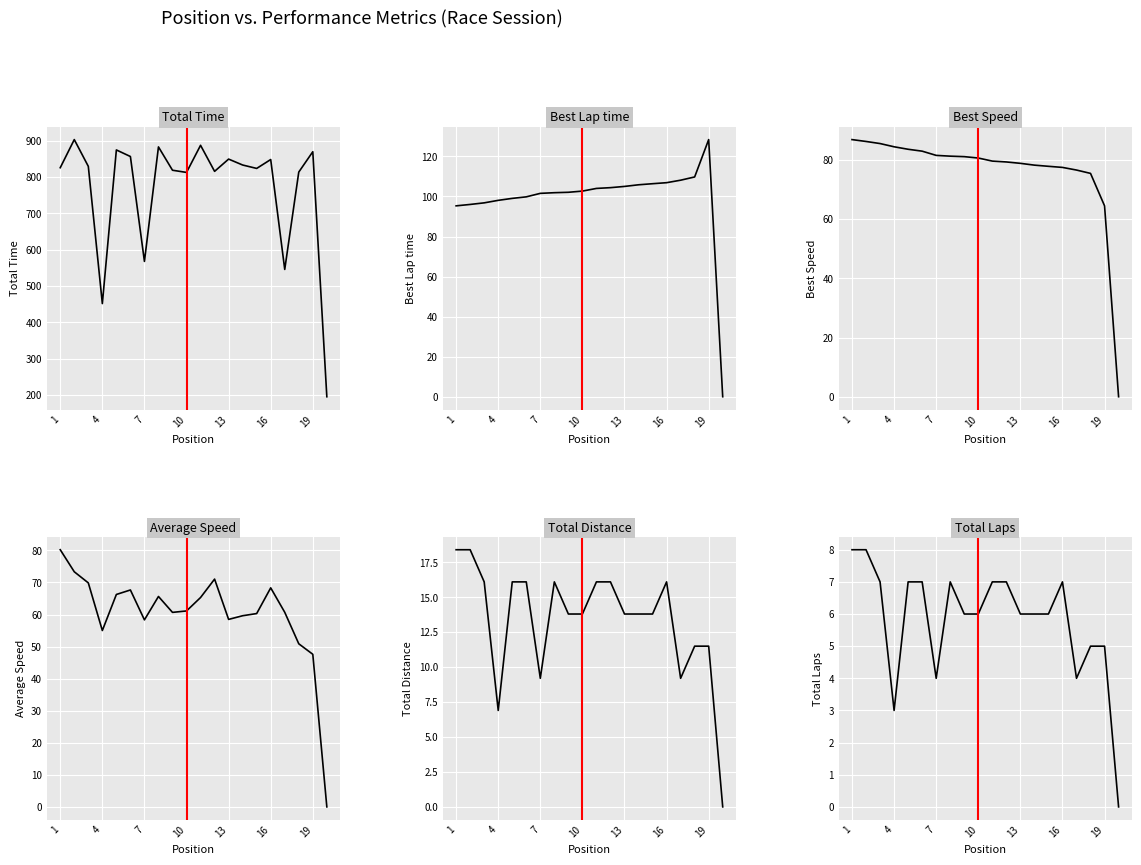

What are all the series names shown in the legend?

Total Time, Best Lap time, Best Speed, Average Speed, Total Distance, Total Laps